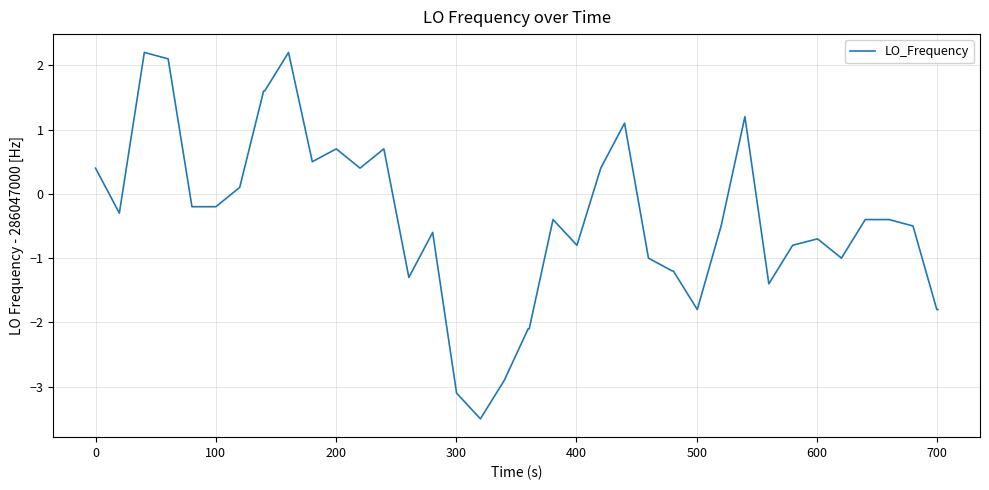

True or false: there are more than 2 points higher than both neighbors.

True